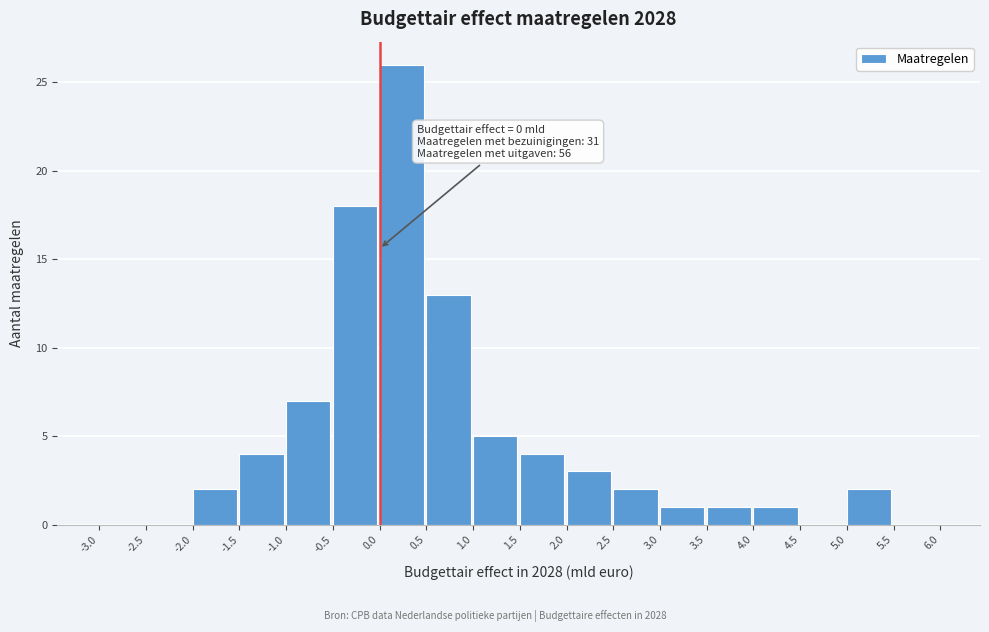

Which range on the x-axis has the tallest bar?

0.0 to 0.5